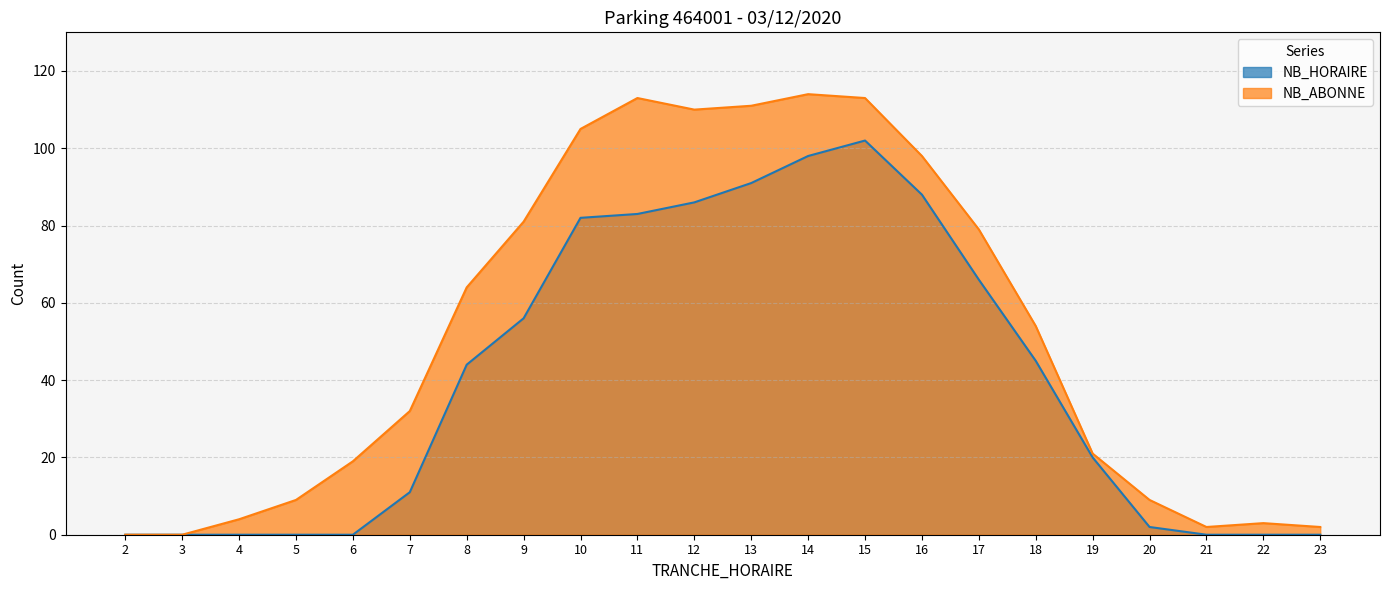

Reading left to right, extract all data points from this chart.

NB_HORAIRE: 0	0	0	0	0	11	44	56	82	83	86	91	98	102	88	66	45	20	2	0	0	0
NB_ABONNE: 0	0	4	9	19	32	64	81	105	113	110	111	114	113	98	79	54	21	9	2	3	2